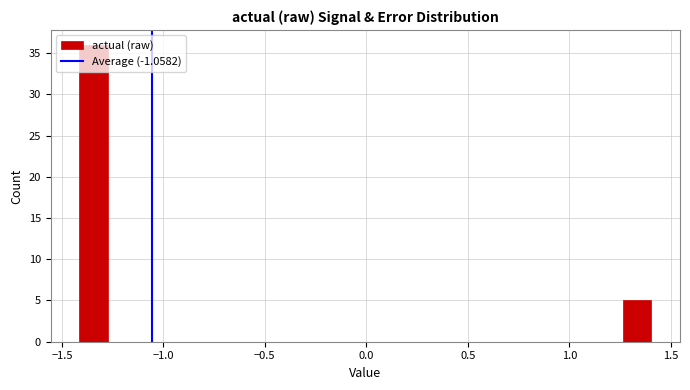

Around what value on the x-axis is the tallest bar? Give the approximate position of its centre, as read against the axis.

-1.35